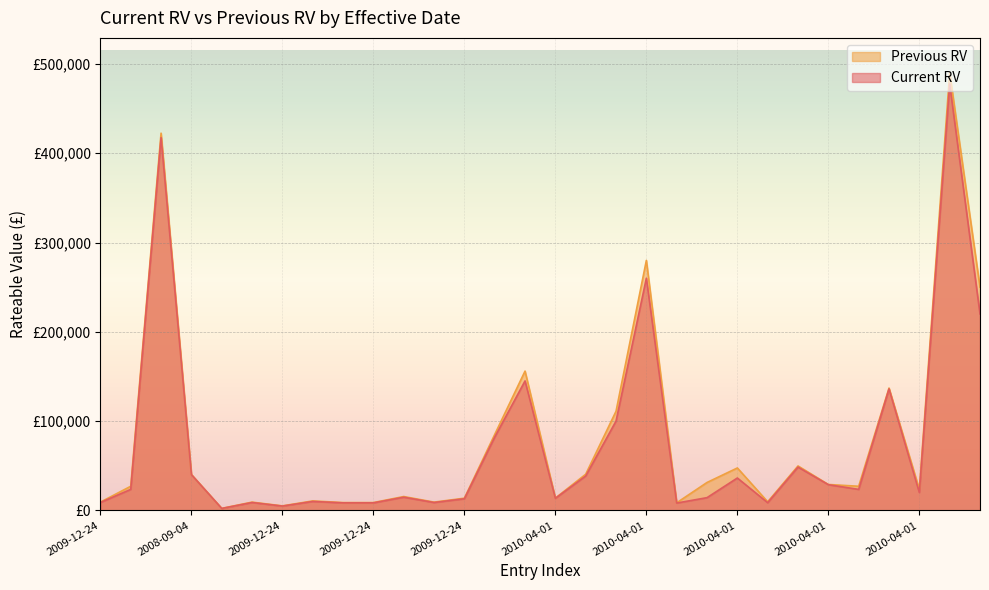

List the series in order of their peak value, highest first.

Previous RV, Current RV